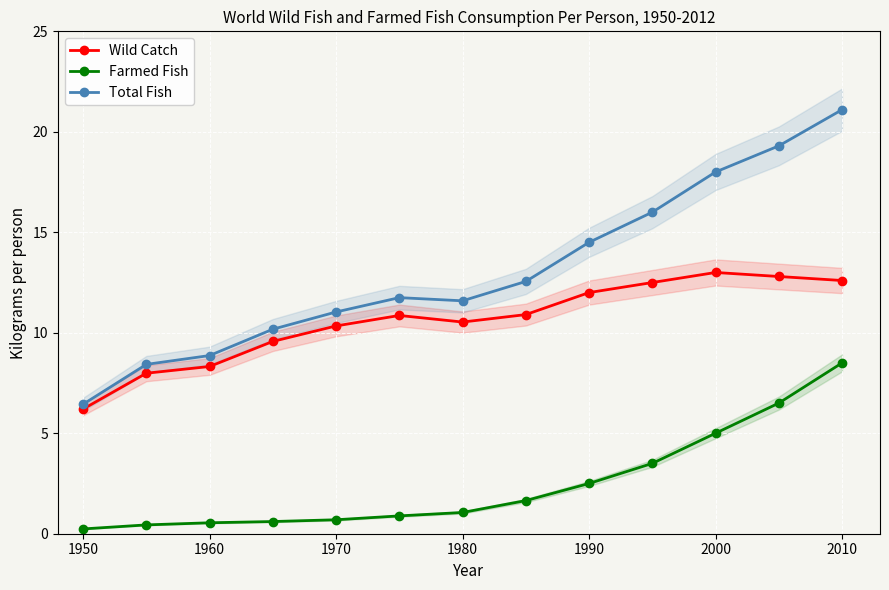

True or false: Total Fish and Farmed Fish intersect in this chart.

False